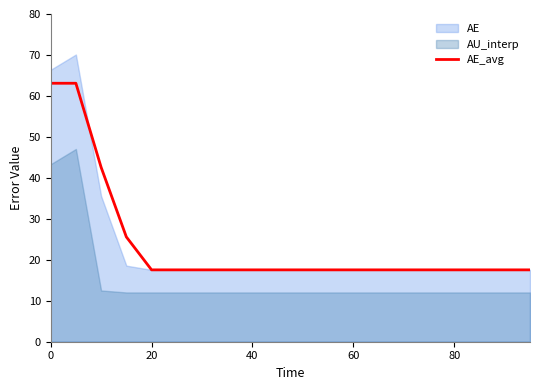

True or false: AE_avg has a value of 17.5 at 80.

True